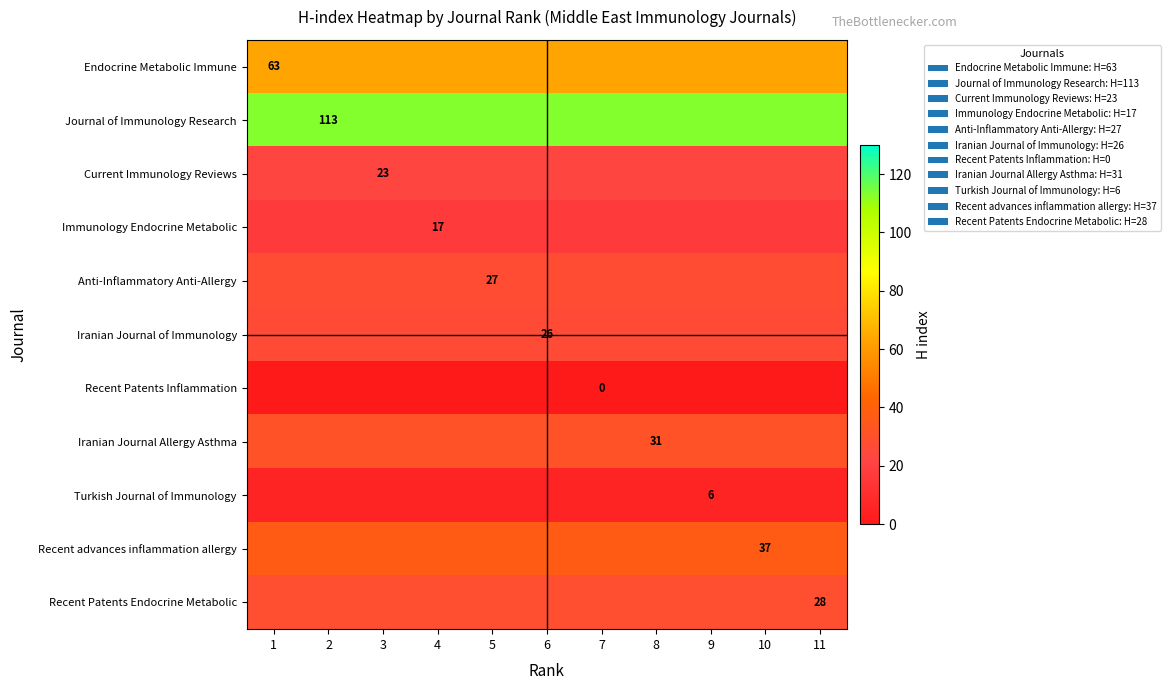

The value of Immunology Endocrine Metabolic at 4 is 7. True or false?

False